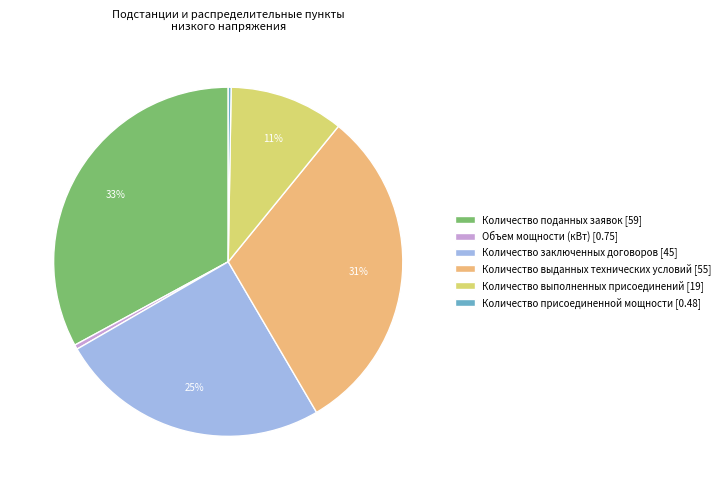

To the nearest percent, what portion does Количество выданных технических условий [55] represent?

31%